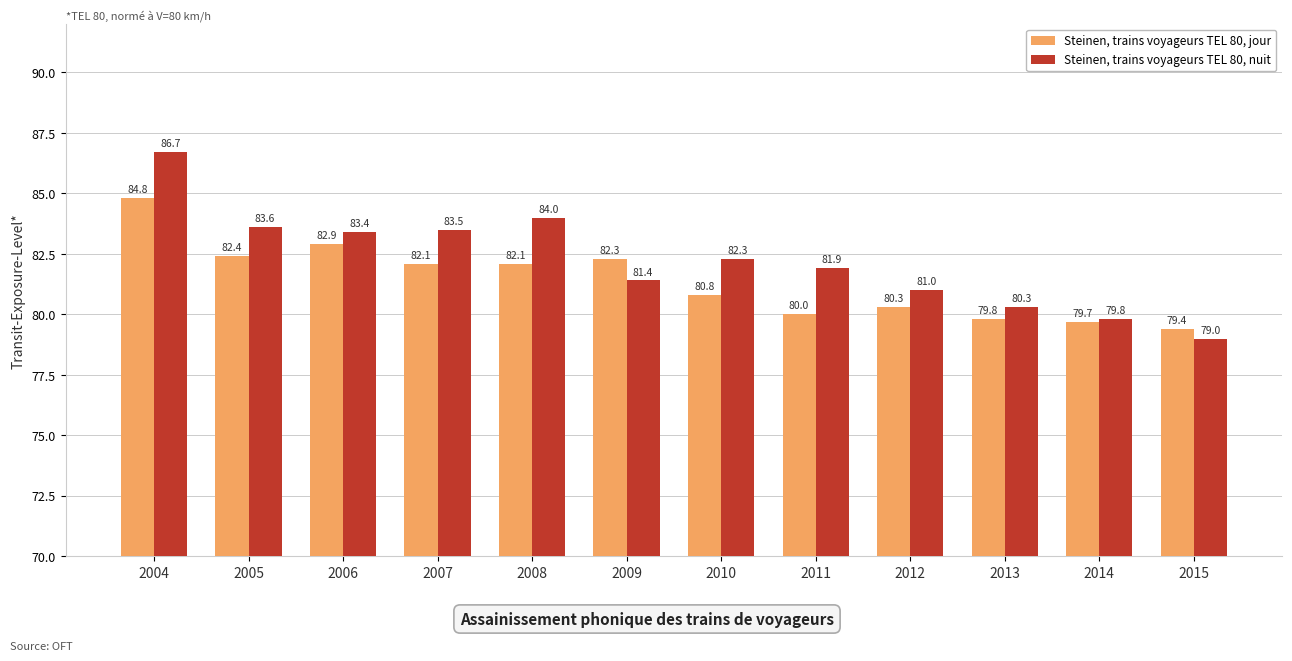

What is the value of the Steinen, trains voyageurs TEL 80, jour bar at the 3rd from the left?

82.9